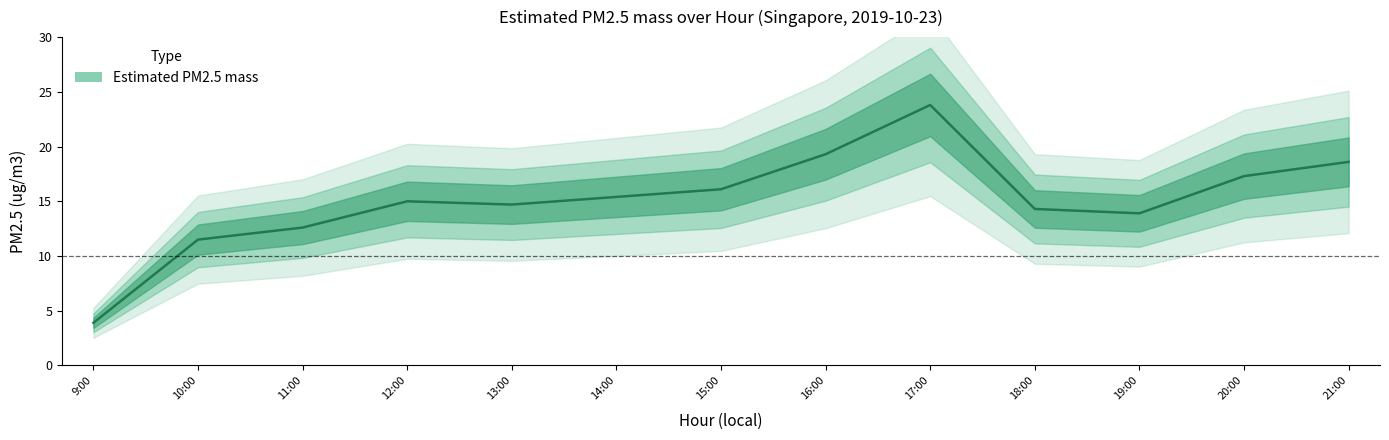

How many interior local peaks (higher than both neighbors) does the data have?

2